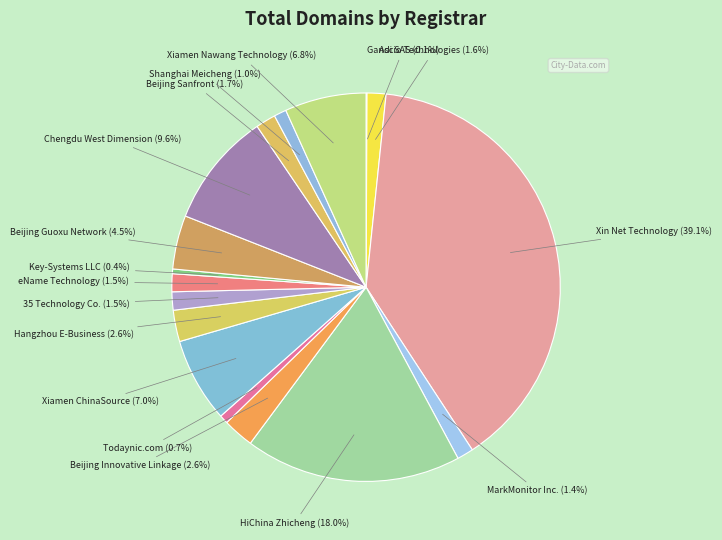

How many segments does this pie chart have?

17